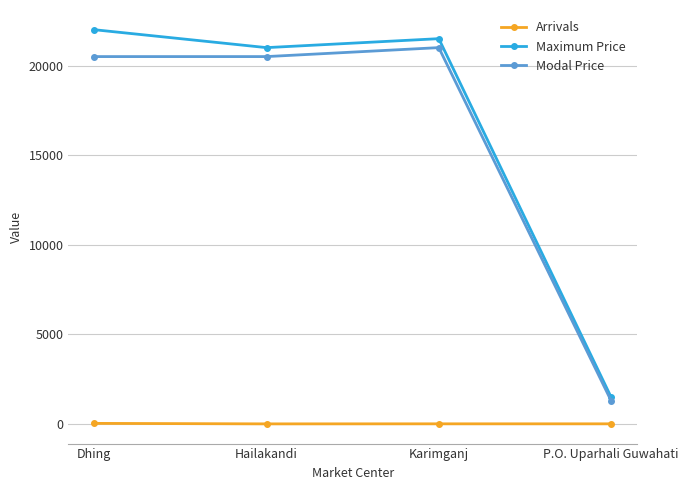

At which label is Maximum Price closest to 11750?

Hailakandi